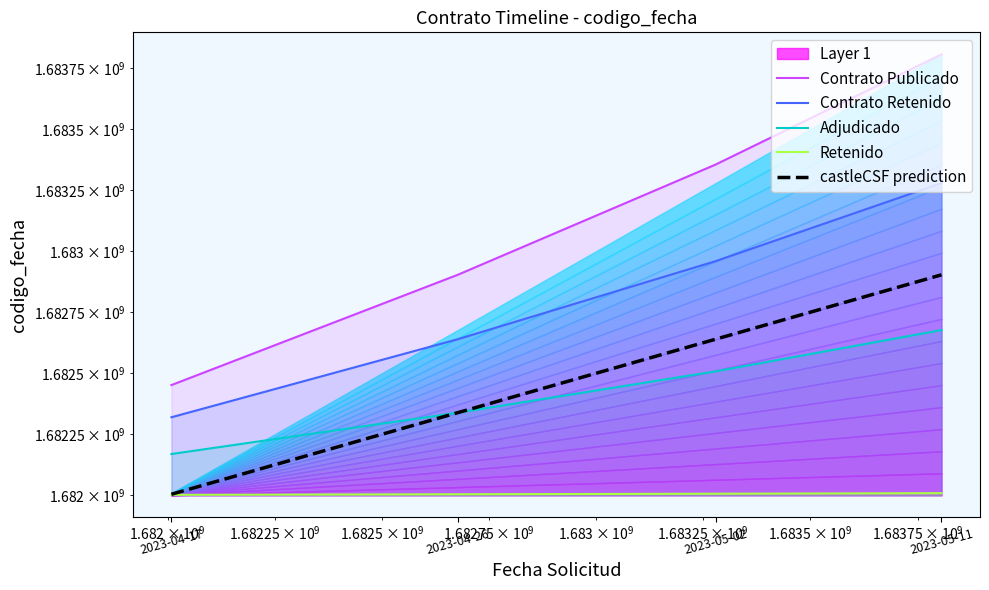

The Adjudicado series shows 1682338409.0 at 2023-04-26. True or false?

True